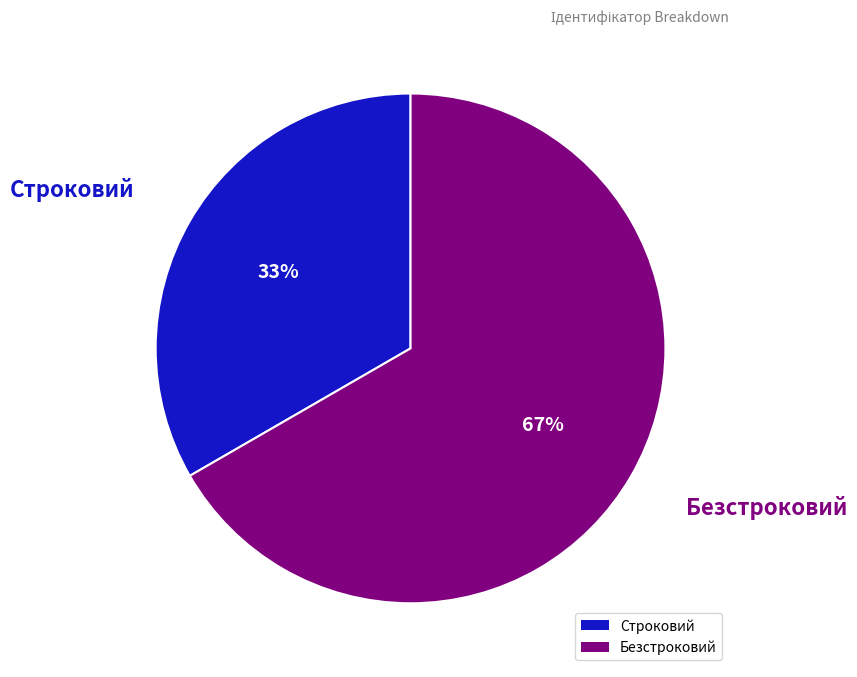

To the nearest percent, what portion does Безстроковий represent?

67%